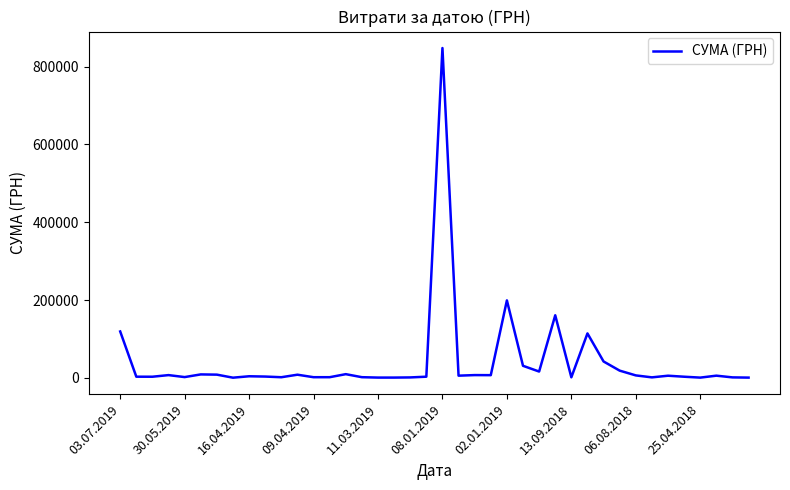

What is the difference between the maximum and minimum values?

847520.8